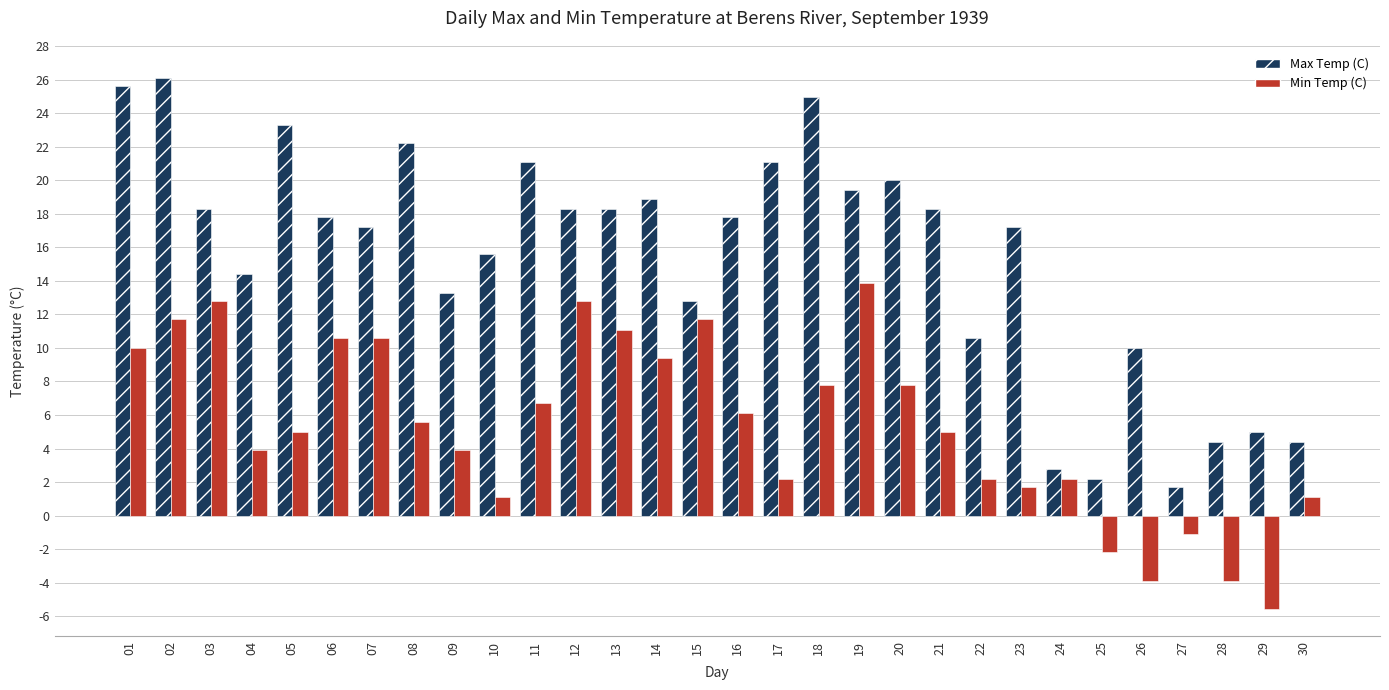

What is the approximate value of Max Temp (C) at 04?

14.4